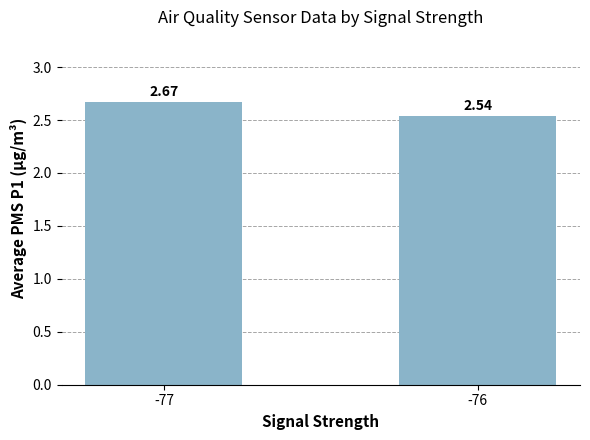

Which has a higher value, -76 or -77?

-77